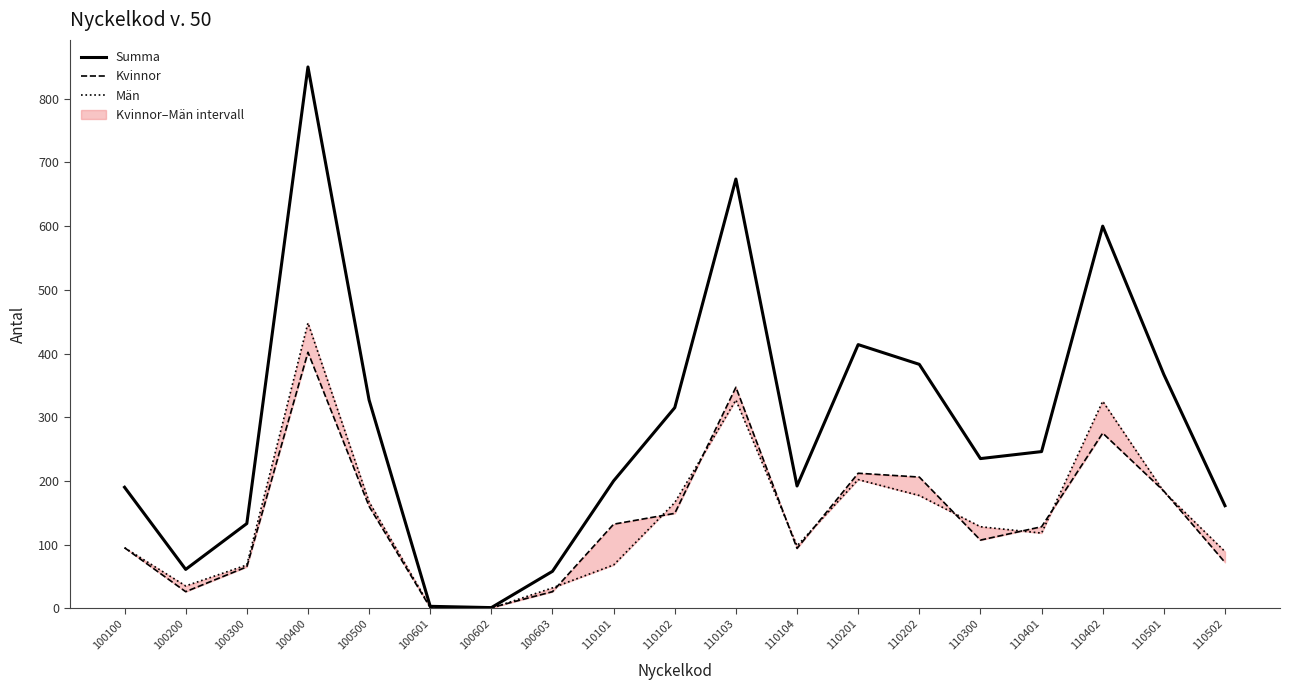

How many values in the Kvinnor series exceed 128?

9